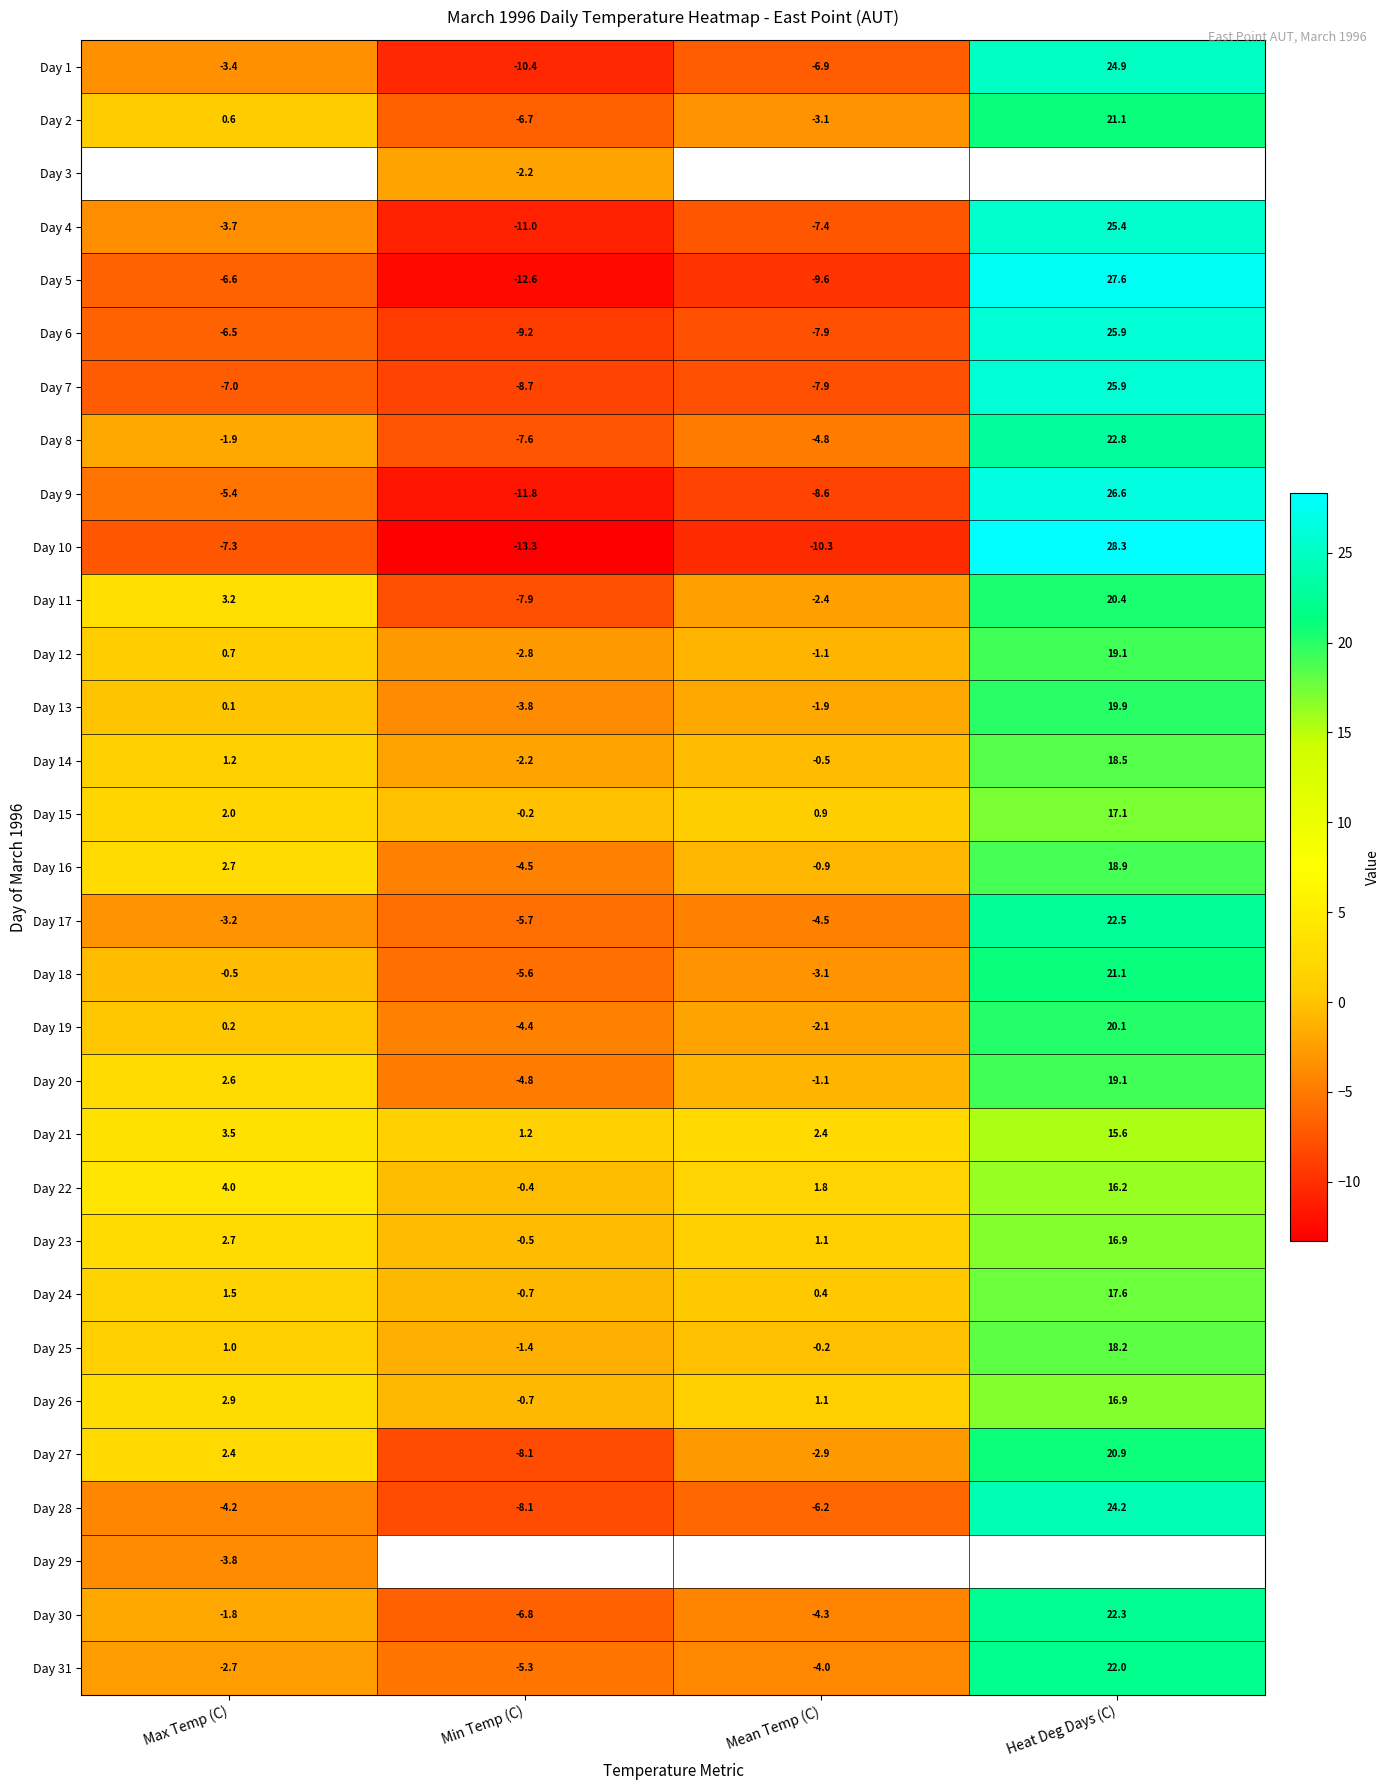

What is the maximum value for Day 28?

24.2